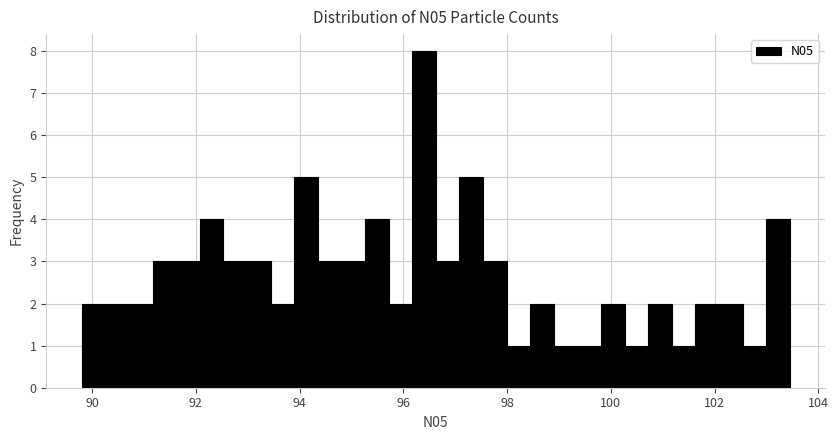

Read against the x-axis, roughly where is the centre of the tallest bar?

96.4